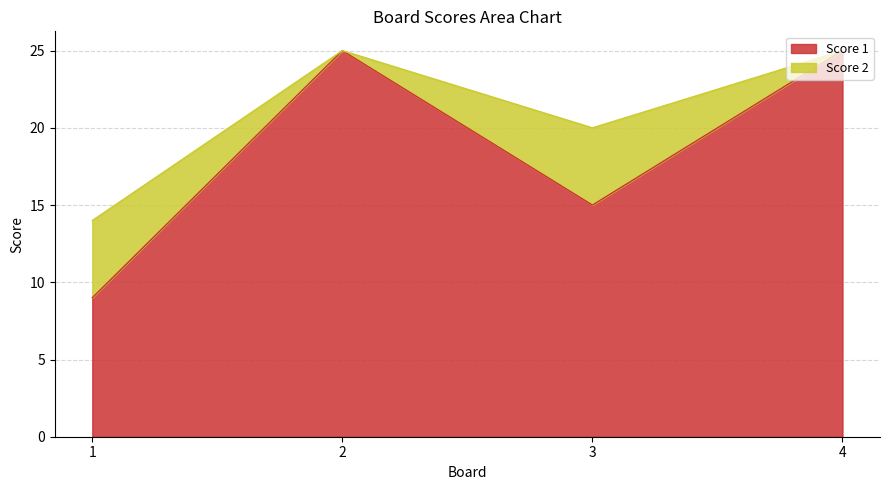

What is the value of the 2nd point from the left?

25